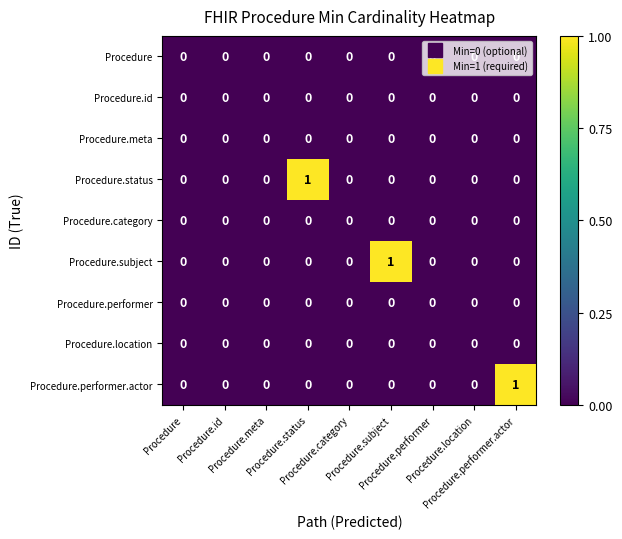

How many data points does each series have?

9